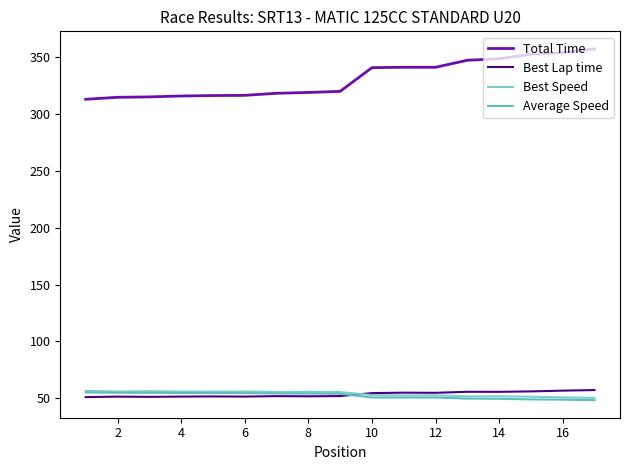

Does the chart have visible grid lines?

No